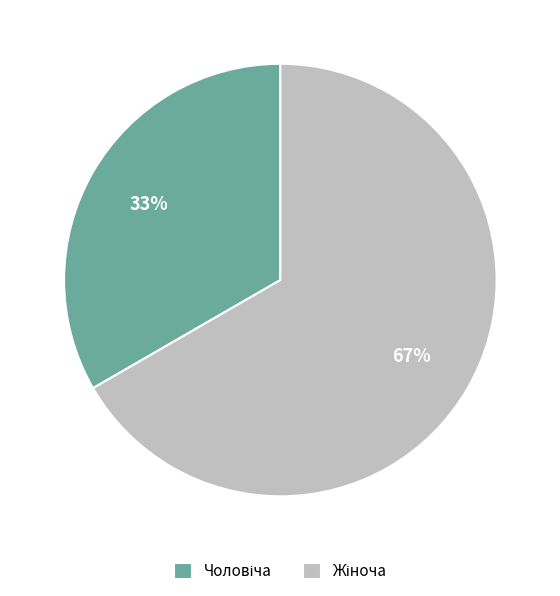

To the nearest percent, what is the average slice percentage?

50%